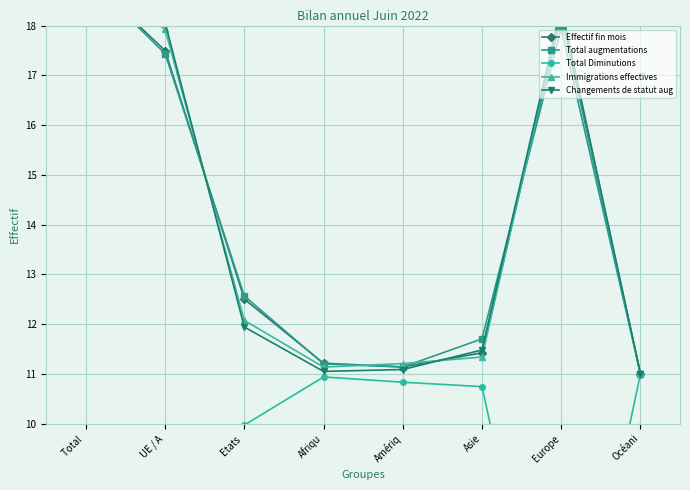

What is the difference between the maximum and minimum values in the Immigrations effectives series?

8.0